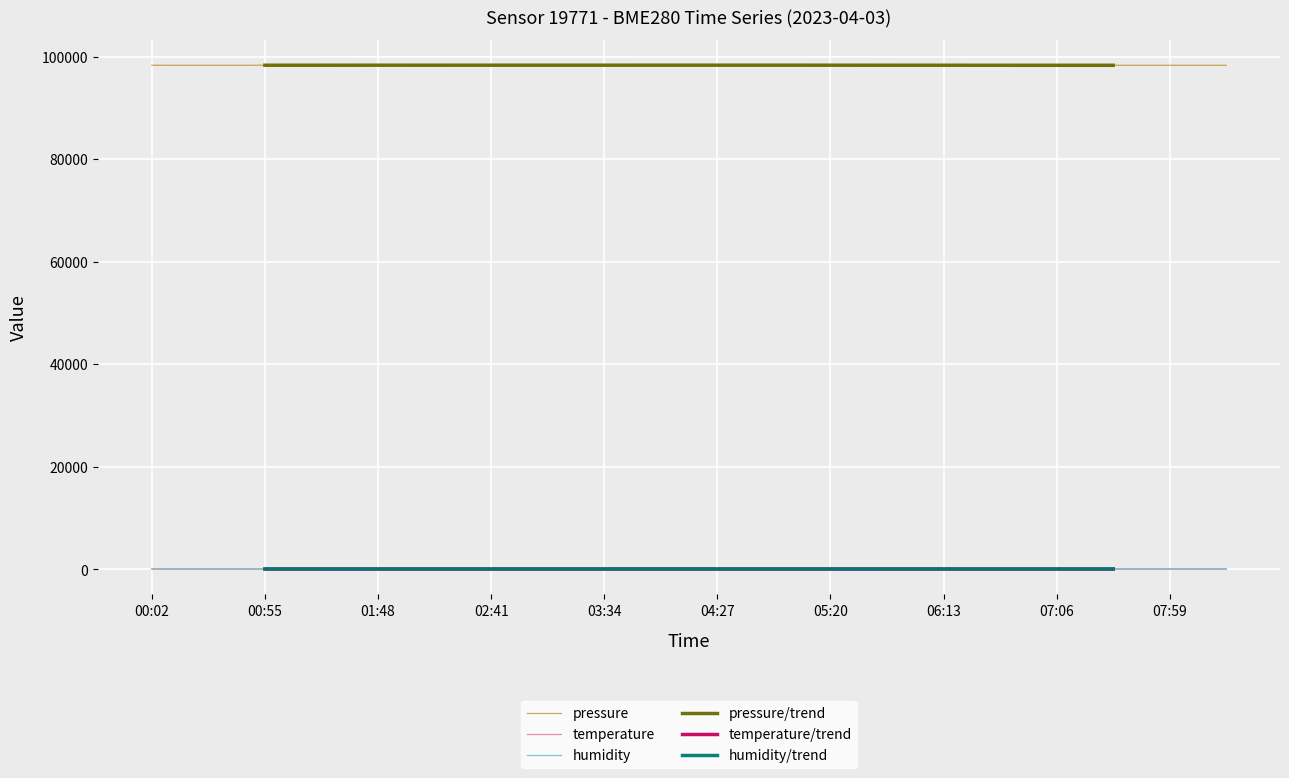

True or false: temperature and pressure intersect in this chart.

False